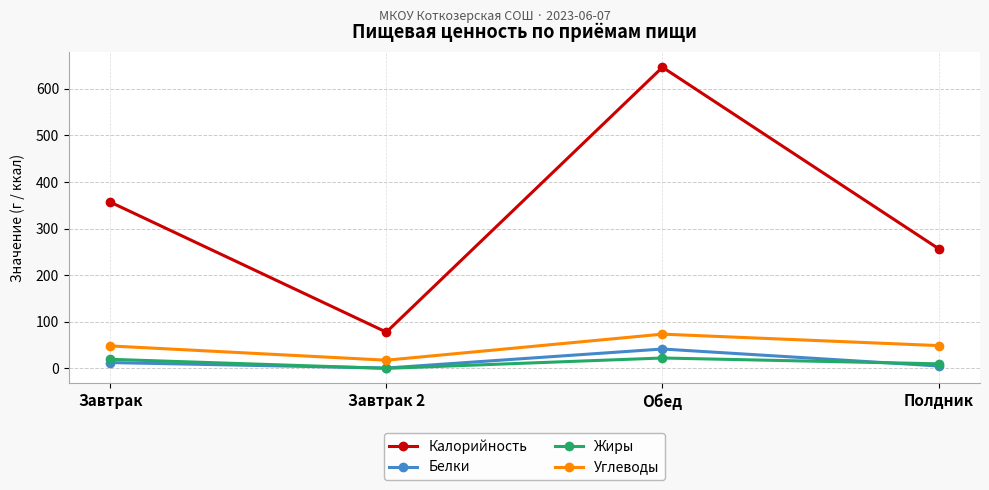

What is the sum of all Жиры values?

52.4